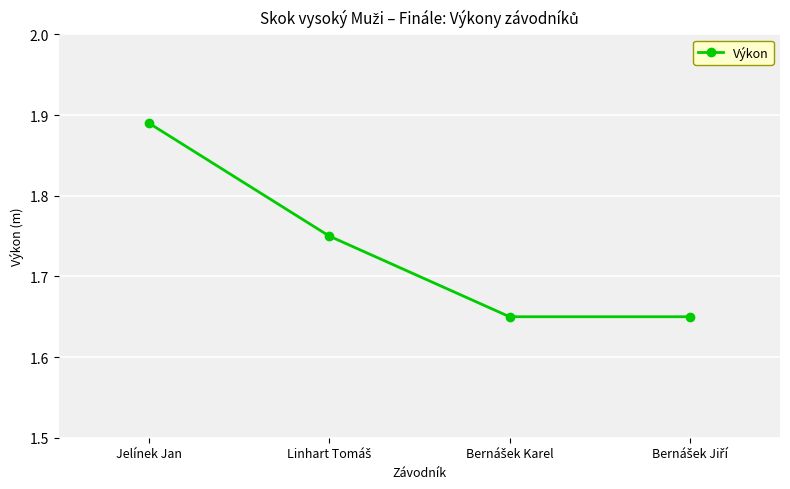

What is the label of the 4th point from the right?

Jelínek Jan